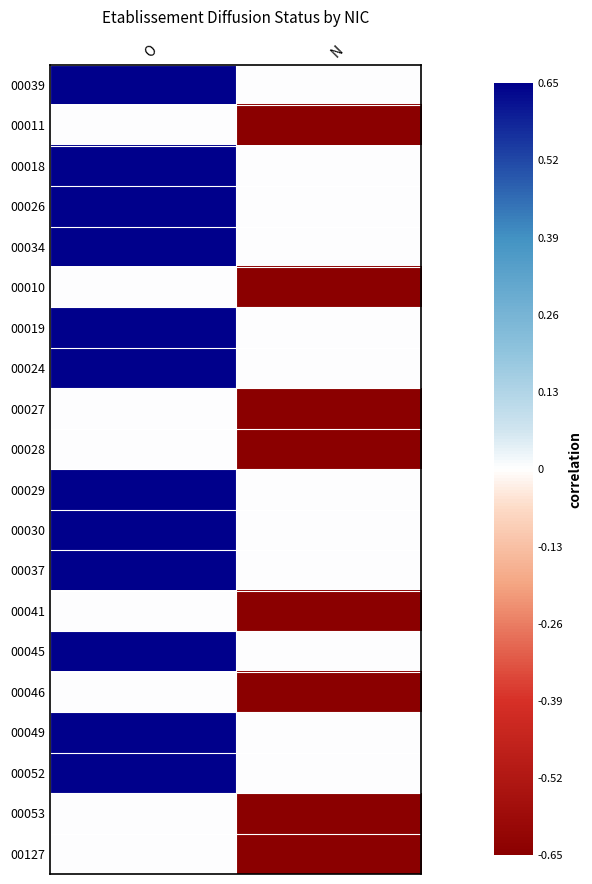

Reading left to right, extract all data points from this chart.

00039: O=0.7	N=-0.0
00011: O=0.0	N=-0.7
00018: O=0.7	N=-0.0
00026: O=0.7	N=-0.0
00034: O=0.7	N=-0.0
00010: O=0.0	N=-0.7
00019: O=0.7	N=-0.0
00024: O=0.7	N=-0.0
00027: O=0.0	N=-0.7
00028: O=0.0	N=-0.7
00029: O=0.7	N=-0.0
00030: O=0.7	N=-0.0
00037: O=0.7	N=-0.0
00041: O=0.0	N=-0.7
00045: O=0.7	N=-0.0
00046: O=0.0	N=-0.7
00049: O=0.7	N=-0.0
00052: O=0.7	N=-0.0
00053: O=0.0	N=-0.7
00127: O=0.0	N=-0.7